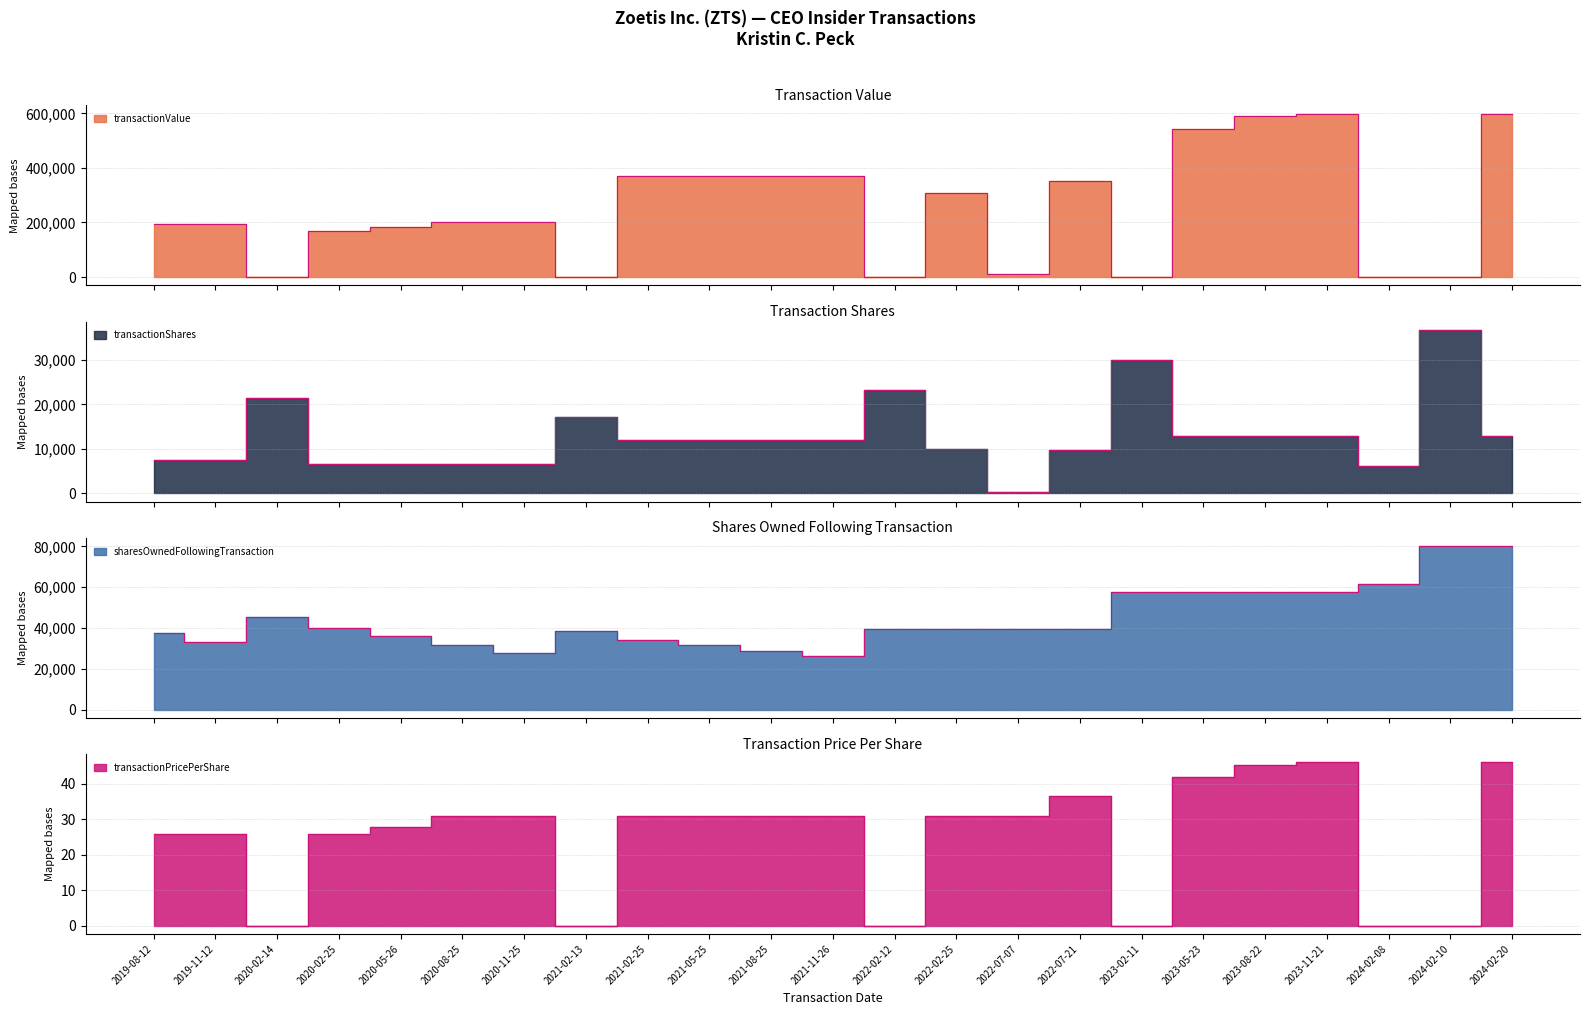

How many lines are shown in the chart?

4